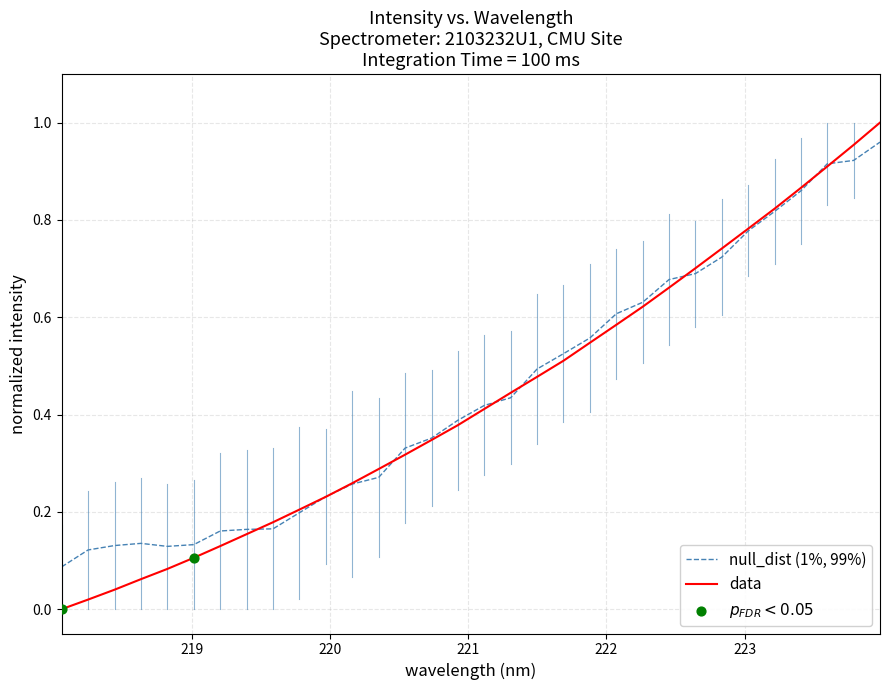

Which series has the largest range (max minus min)?

data